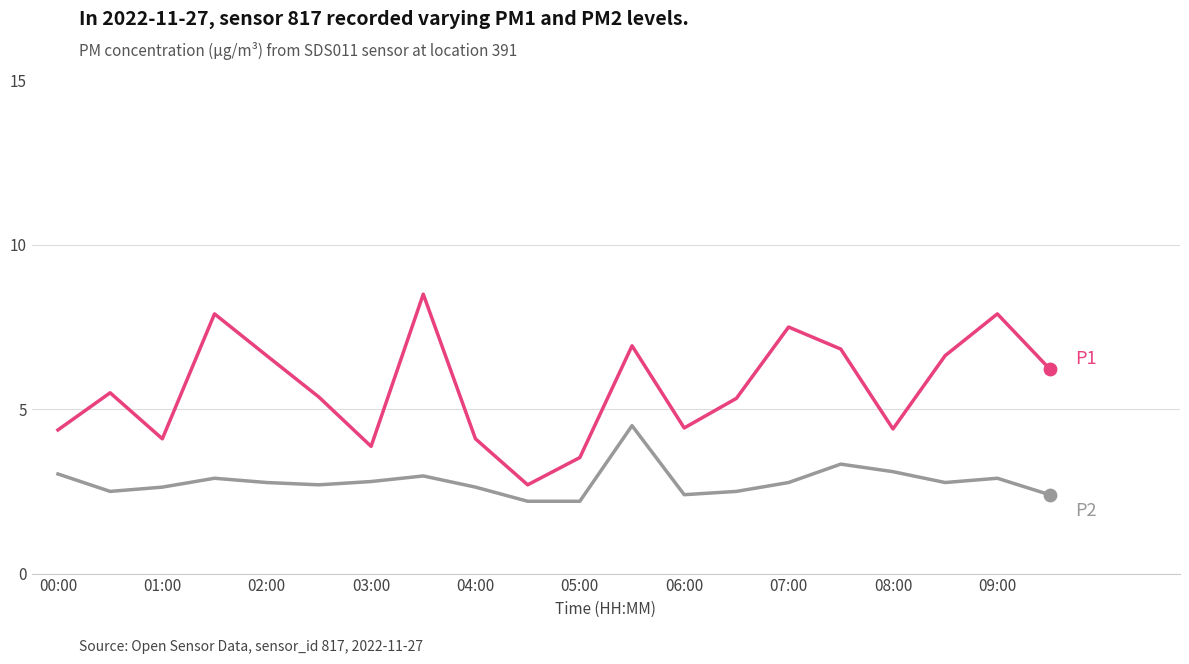

What is the smallest value displayed?

2.2